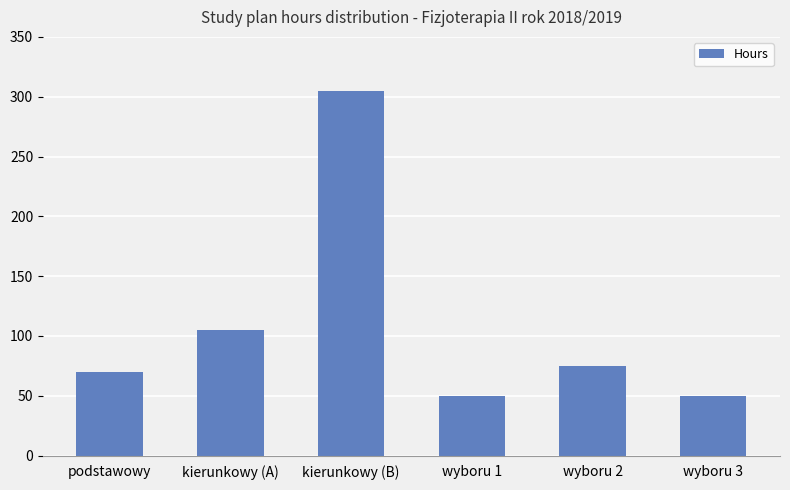

At which label is the value closest to 177?

kierunkowy (A)